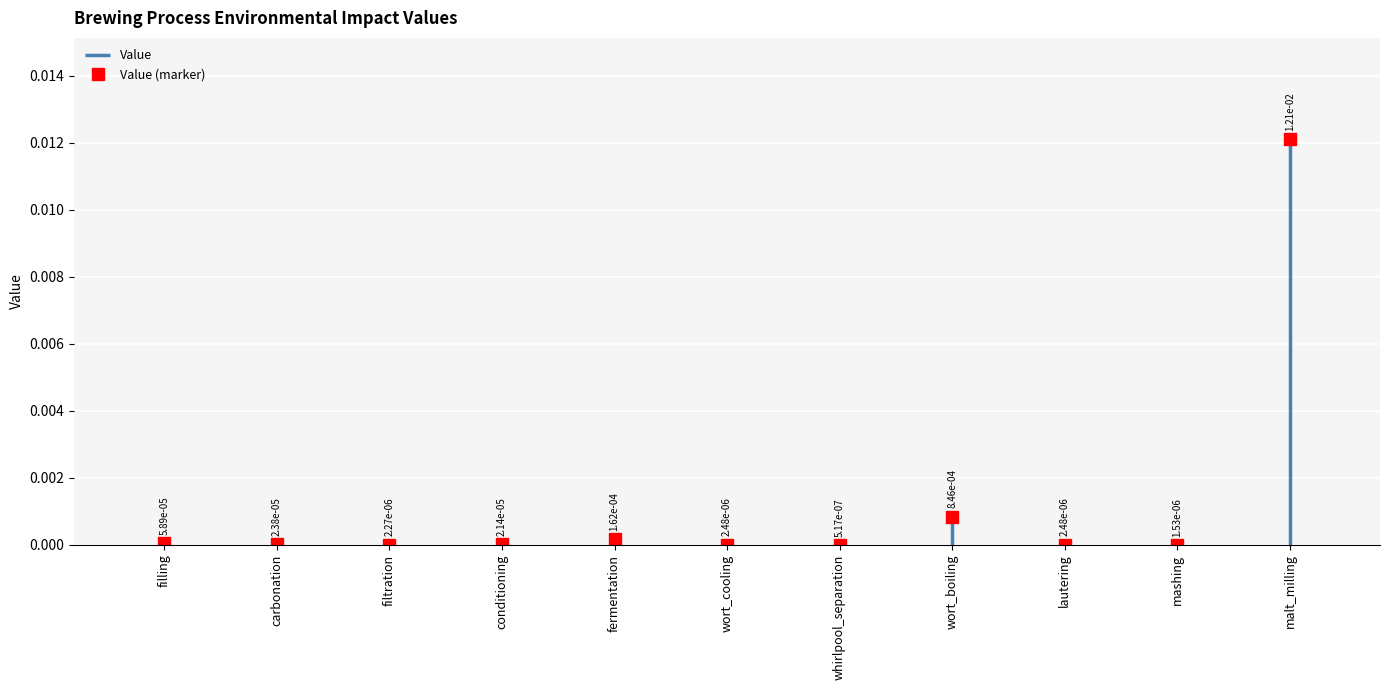

What position from the right is carbonation?

10